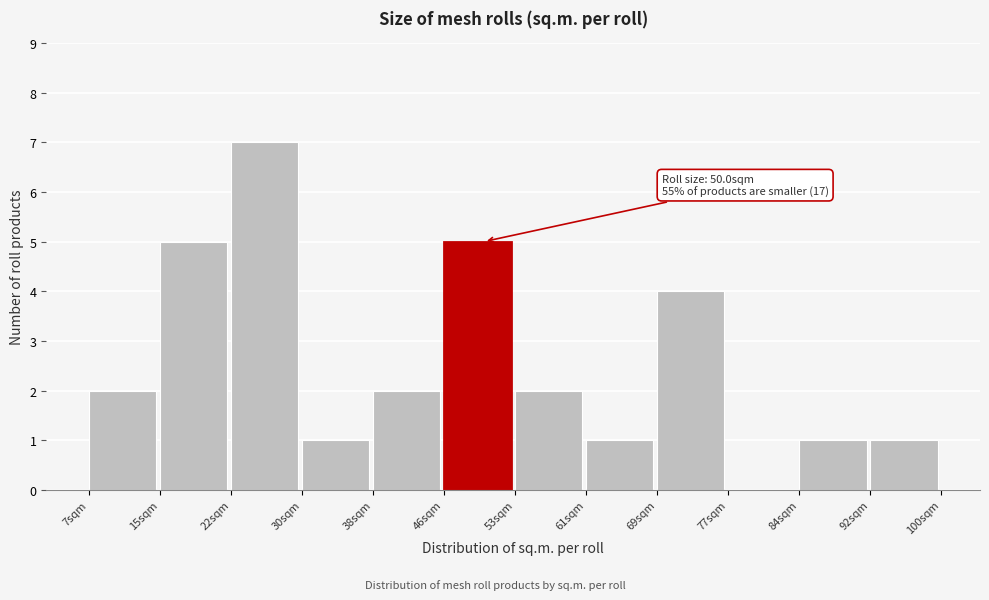

Over which range of the x-axis is the bar tallest?

22 to 30